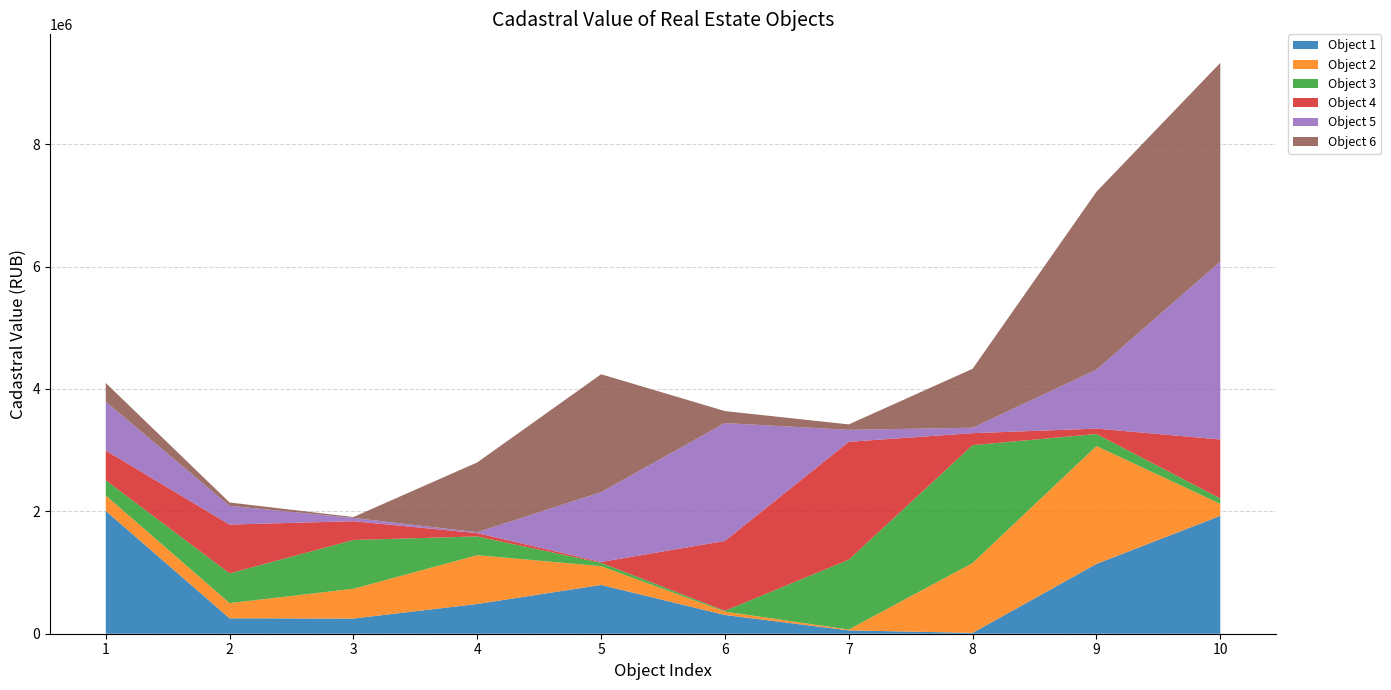

Reading right to left, list all the values displayed in this chart.

Object 1: 1926640.2	1141321.0	14181.1	54360.9	306534.0	797590.6	485993.9	248475.2	251701.7	2008118.5
Object 2: 195748.4	1926640.2	1141321.0	14181.1	54360.9	306534.0	797590.6	485993.9	248475.2	251701.7
Object 3: 88790.4	195748.4	1926640.2	1141321.0	14181.1	54360.9	306534.0	797590.6	485993.9	248475.2
Object 4: 963651.3	88790.4	195748.4	1926640.2	1141321.0	14181.1	54360.9	306534.0	797590.6	485993.9
Object 5: 2907609.8	963651.3	88790.4	195748.4	1926640.2	1141321.0	14181.1	54360.9	306534.0	797590.6
Object 6: 3247427.8	2907609.8	963651.3	88790.4	195748.4	1926640.2	1141321.0	14181.1	54360.9	306534.0